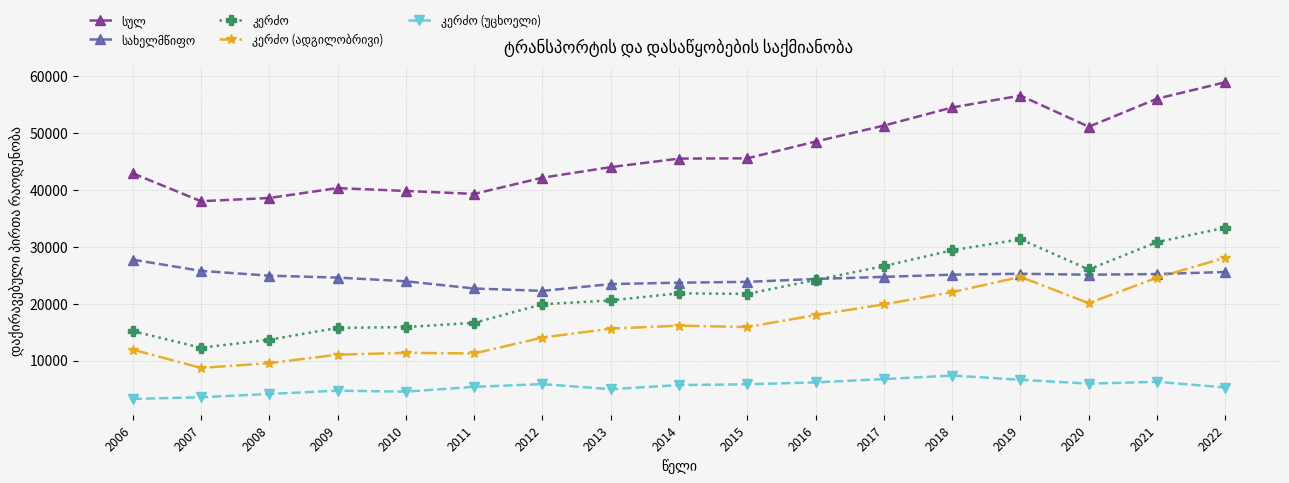

What is the minimum value shown in the chart?

3258.0